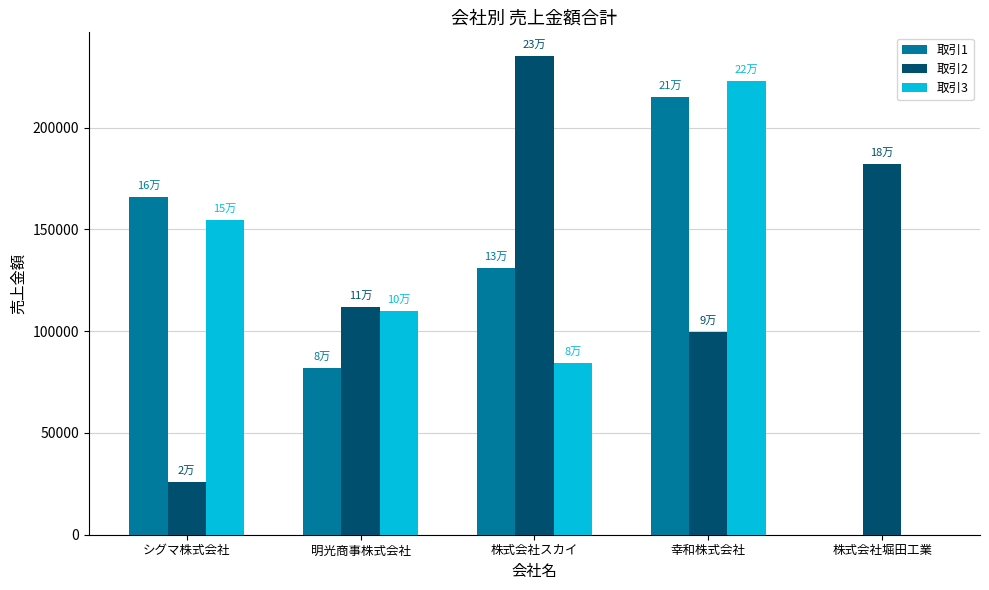

What is the maximum value shown in the chart?

235071